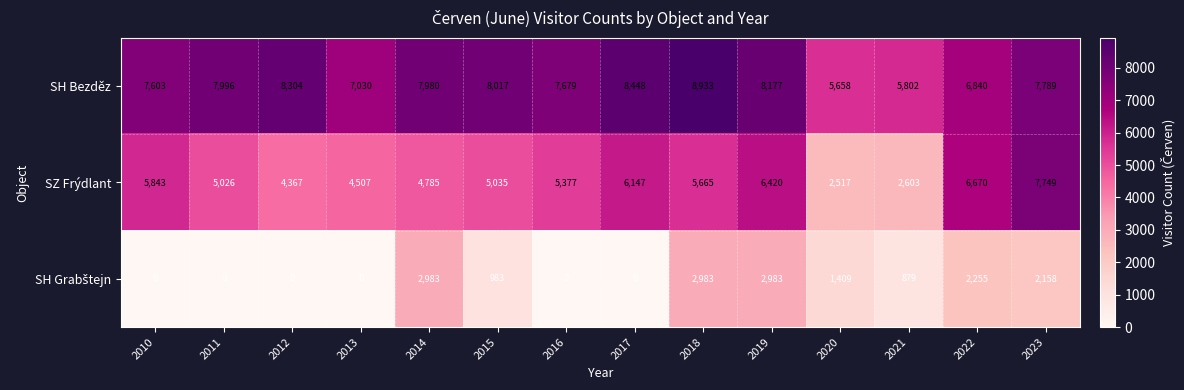

What is the spread (max minus min) of values at 2023?

5631